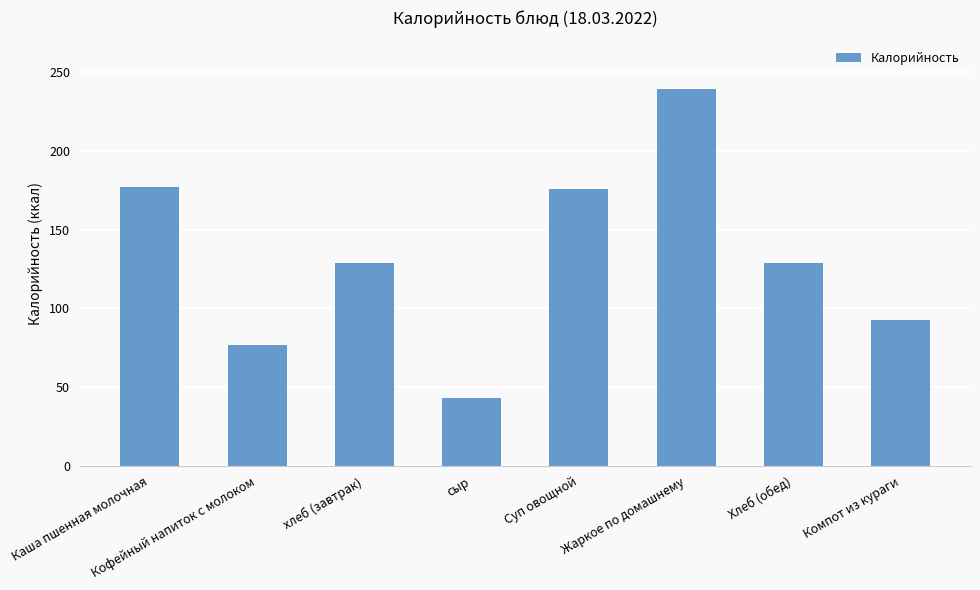

True or false: the data shows 128.9 at хлеб (завтрак).

True